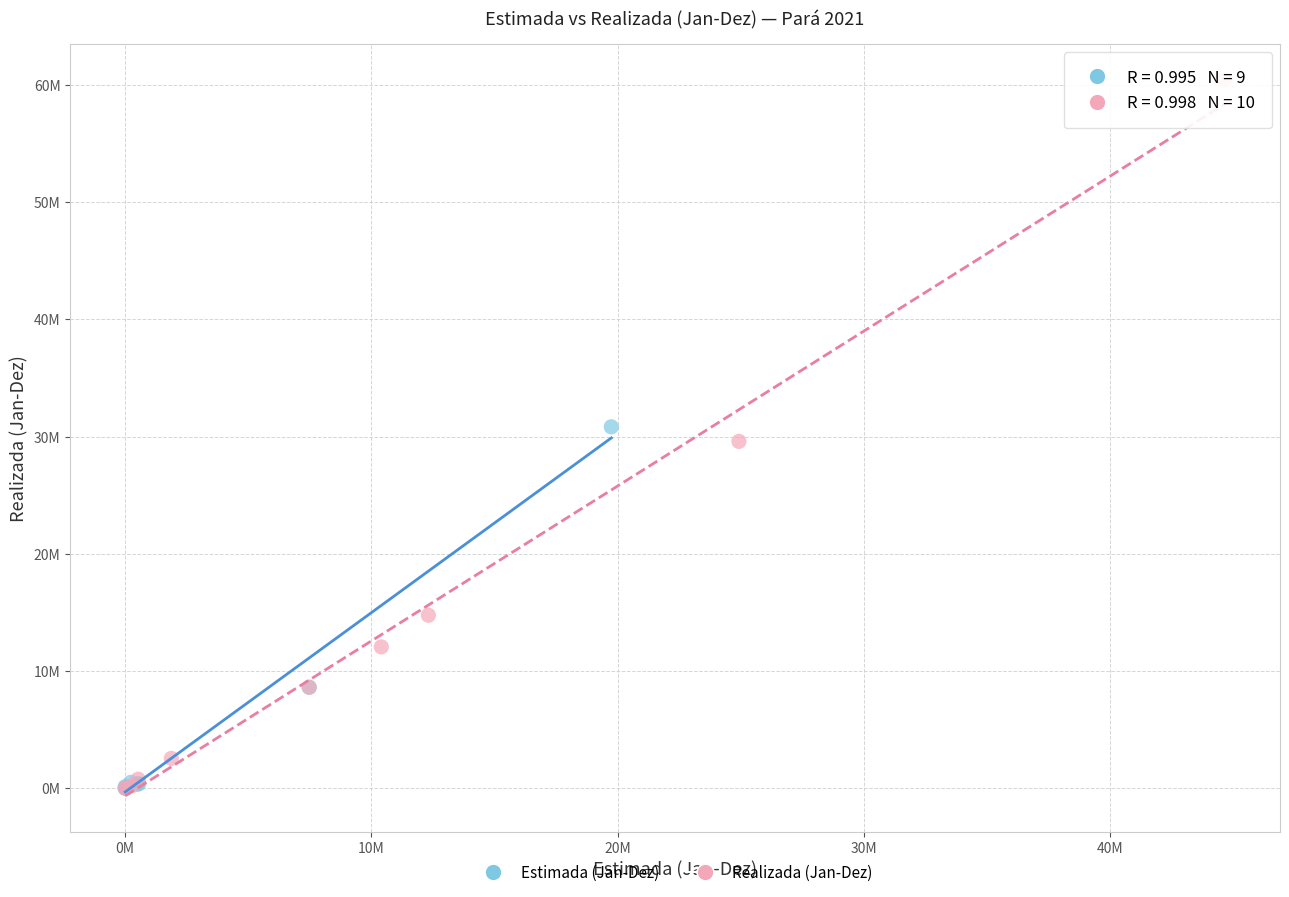

What are all the series names shown in the legend?

Estimada (Jan-Dez), Realizada (Jan-Dez)